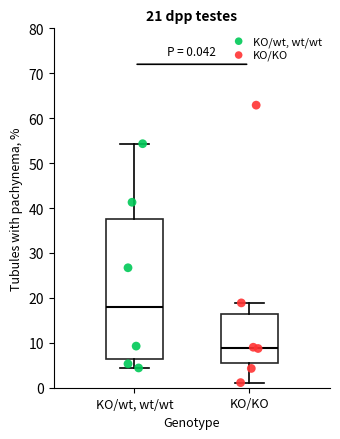

Comparing the boxes themselves (not the whiskers), which one is the tallest?

KO/wt, wt/wt